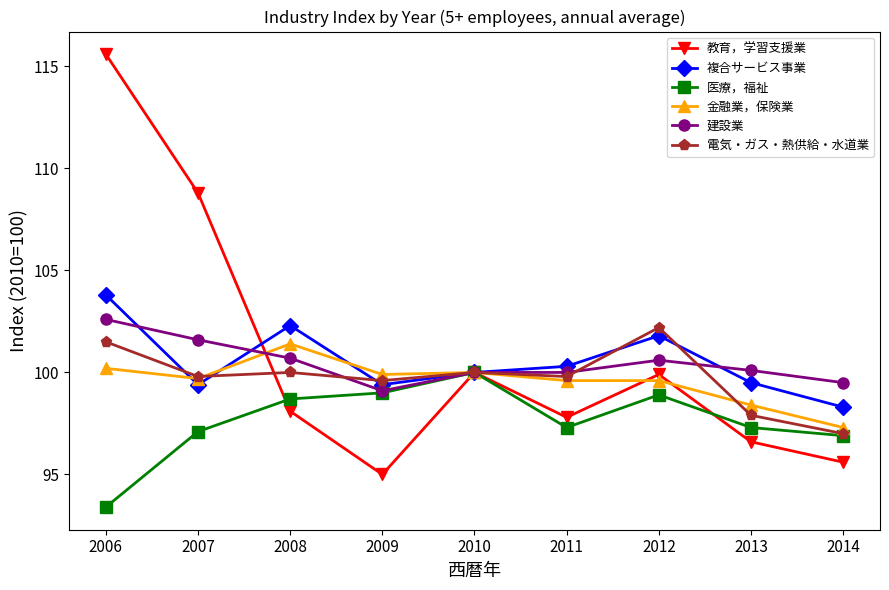

True or false: 複合サービス事業 has a value of 164.7 at 2013.

False